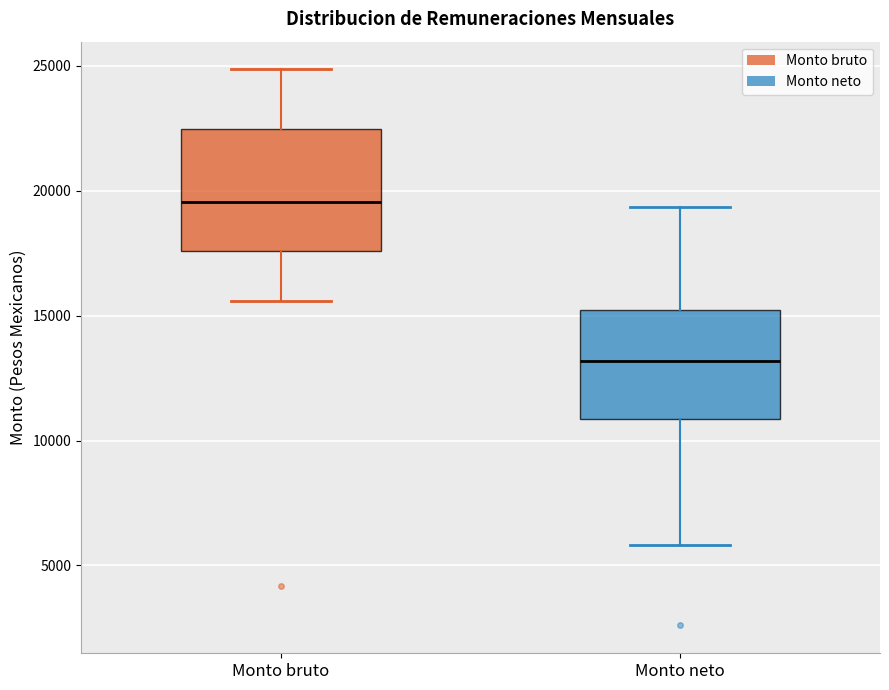

Where is the upper edge of the box for Monto bruto on the y-axis? The values are not printed on the chart, so give them approximately, as read against the axis.

22500